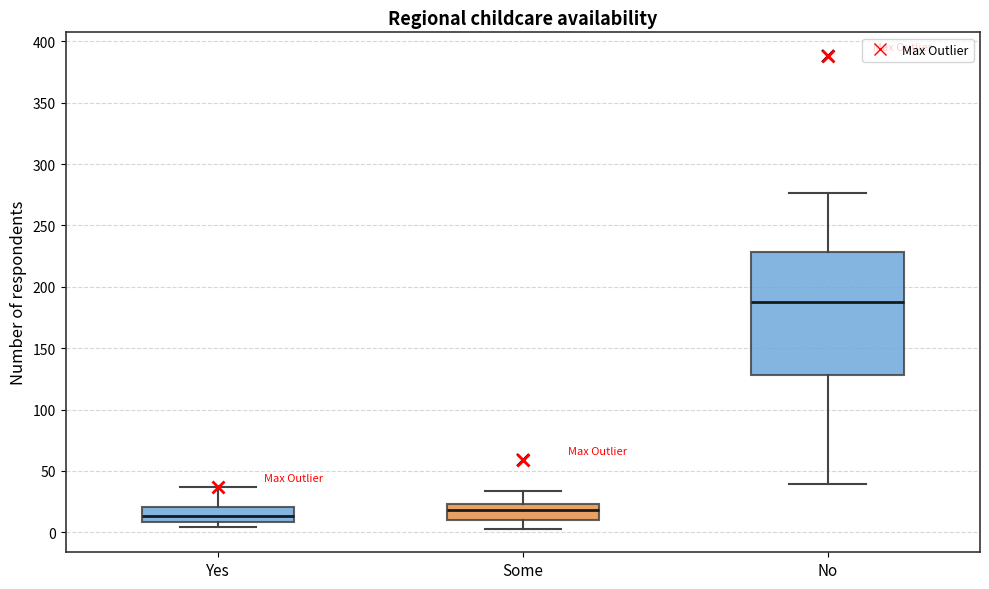

Which box is the tallest, from its lower edge to its upper edge?

No